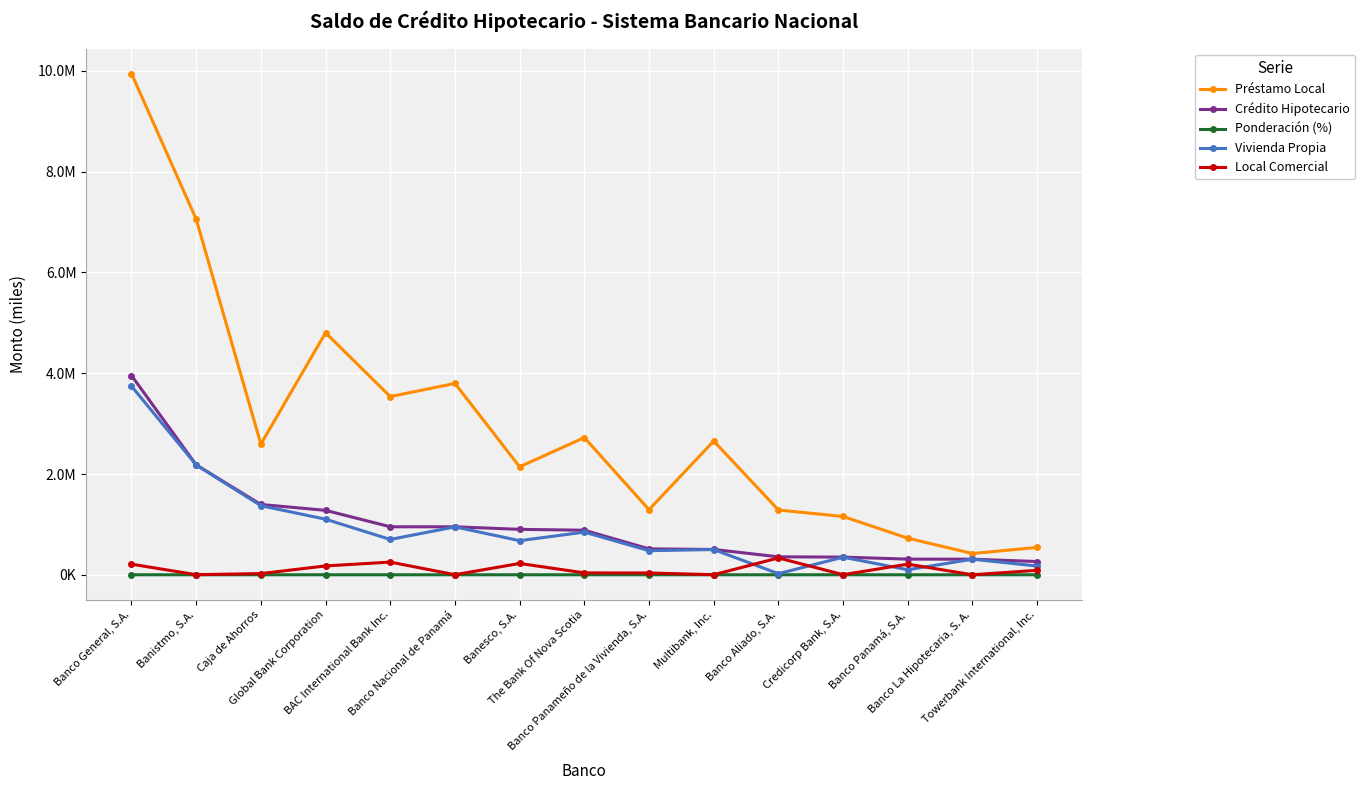

What is the average value of the Préstamo Local series?

2979117.5